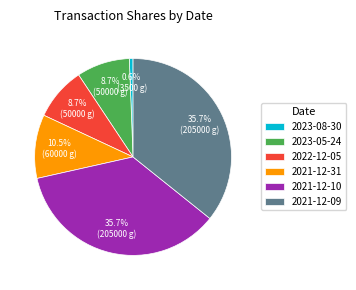

Which category has the smallest portion of the pie?

2023-08-30